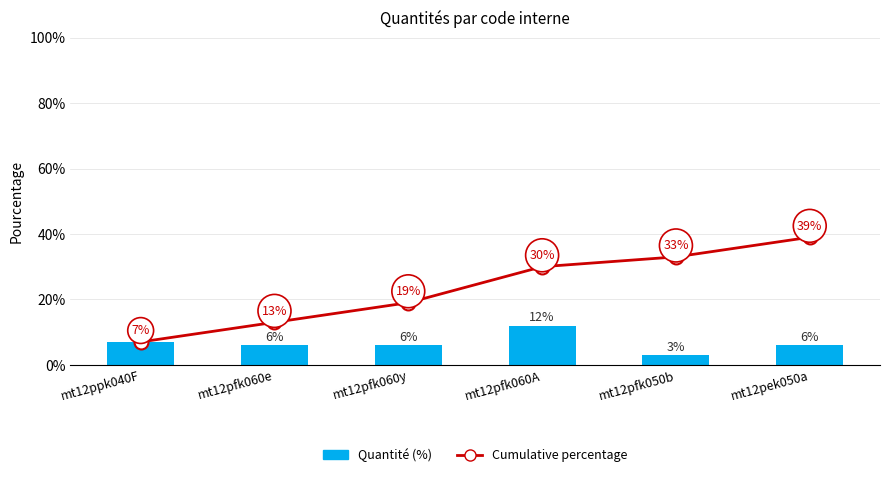

What is the value of the Quantité bar at the 2nd from the left?

6